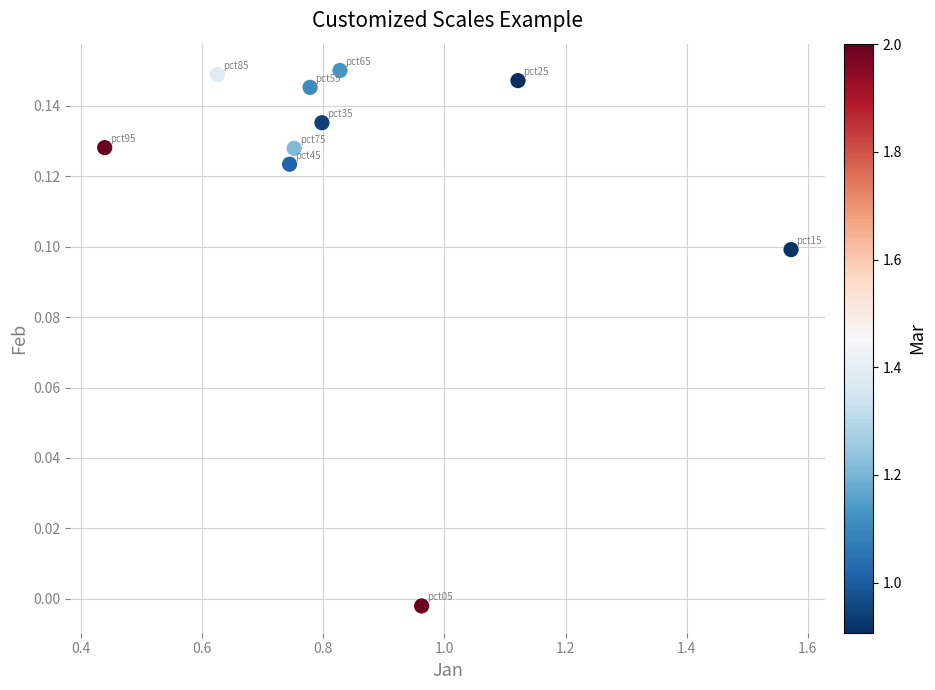

What is the average X value?

0.9